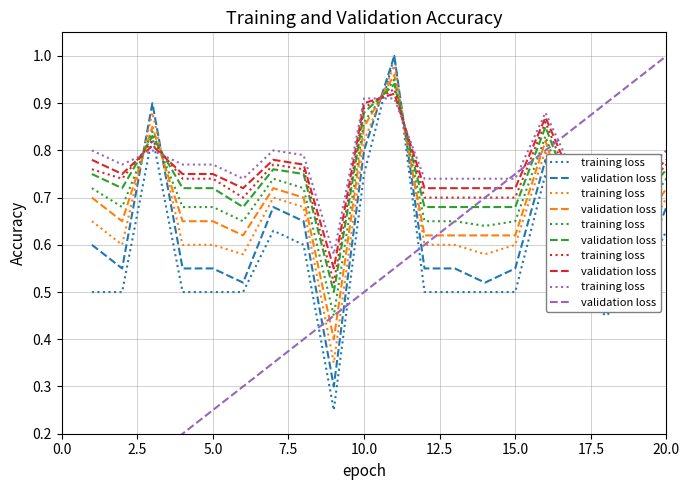

Does the chart have visible grid lines?

Yes